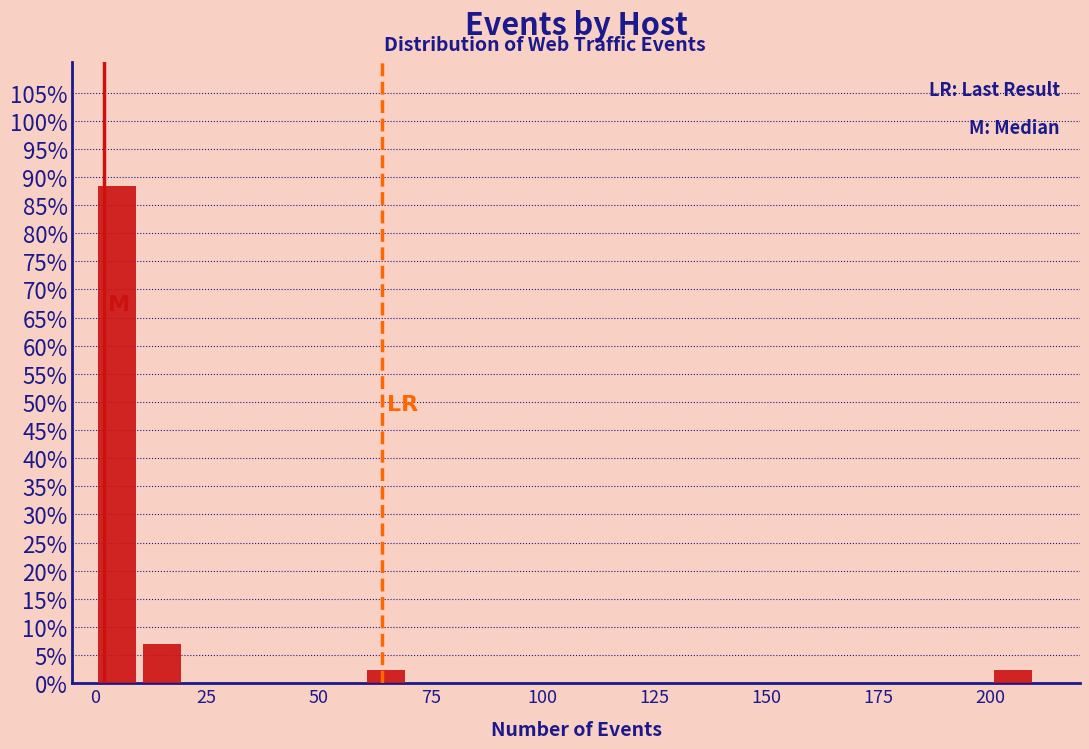

Read against the x-axis, roughly where is the centre of the tallest bar?

5